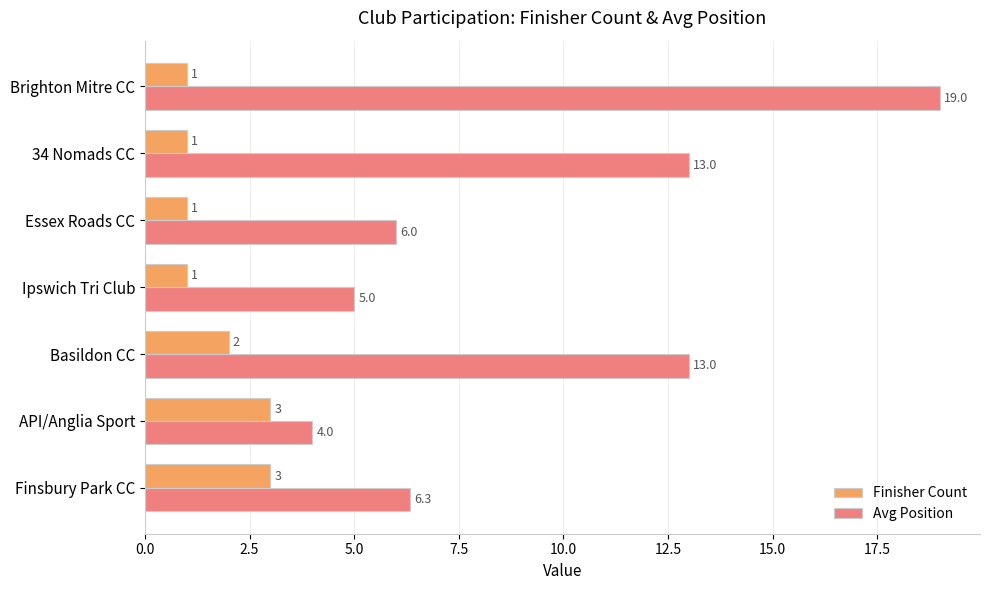

Which series has the largest total across all categories?

Avg Position